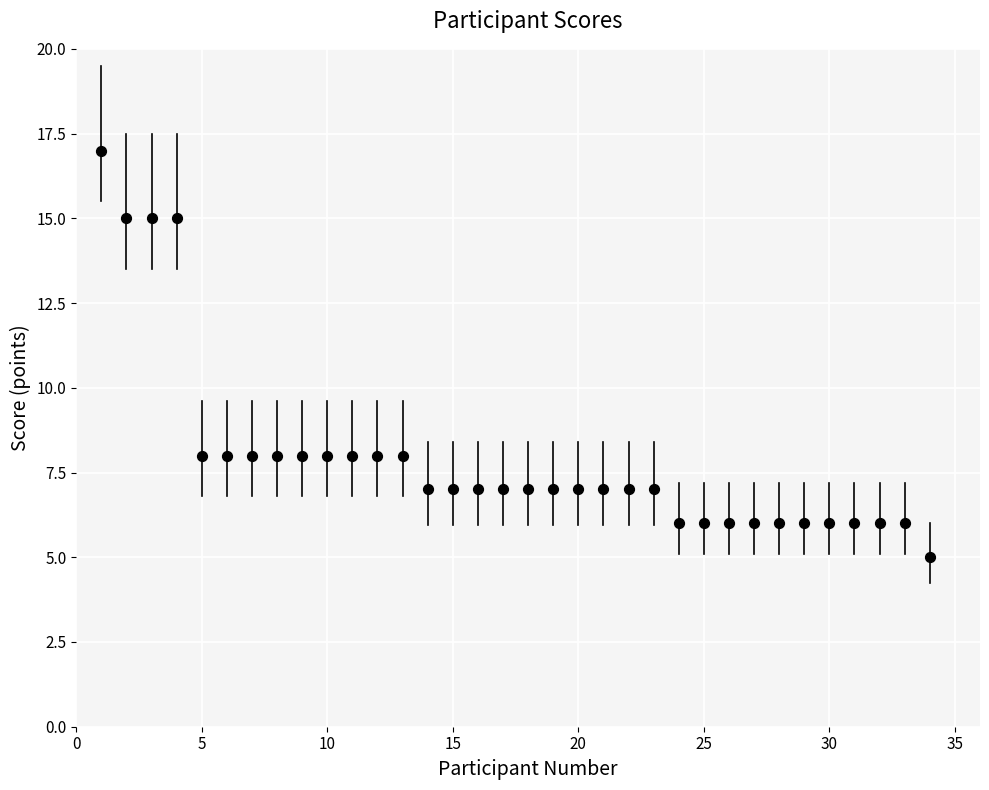

What is the range of X values (max minus min)?

33